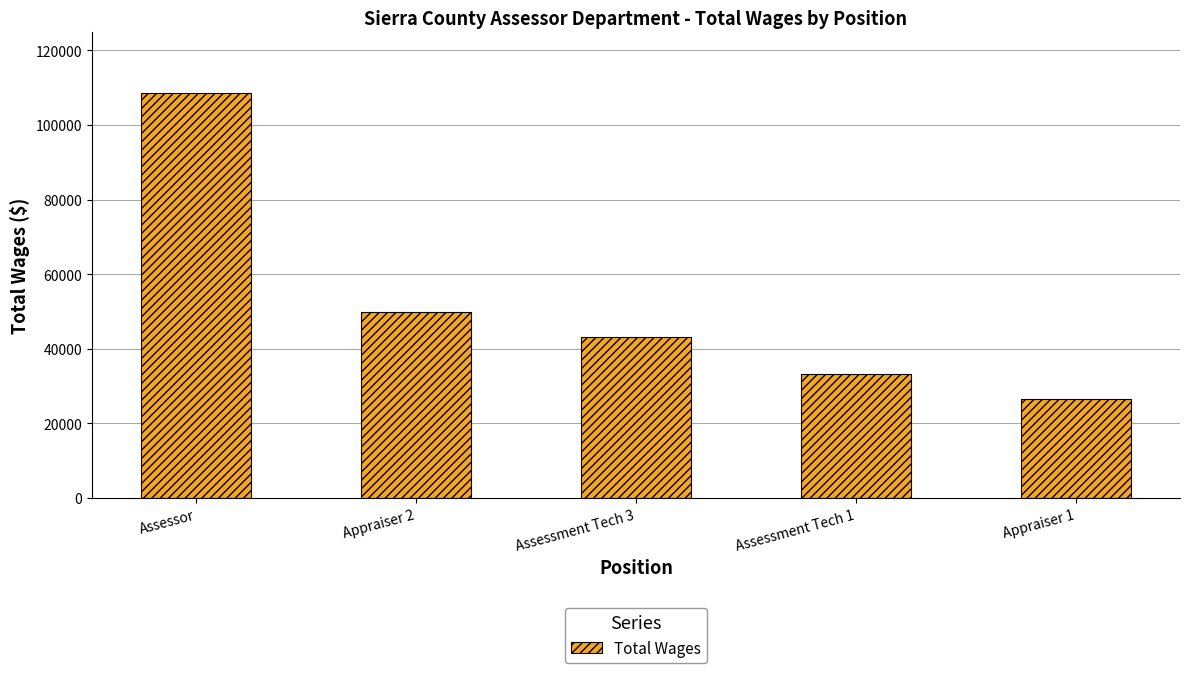

What is the value of the 5th bar from the left?

26677